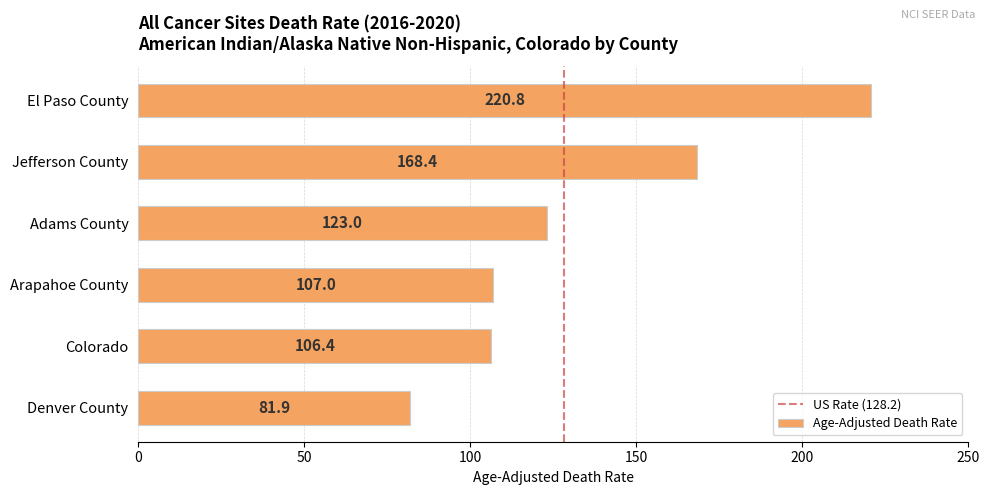

Read the value at Arapahoe County.

107.0